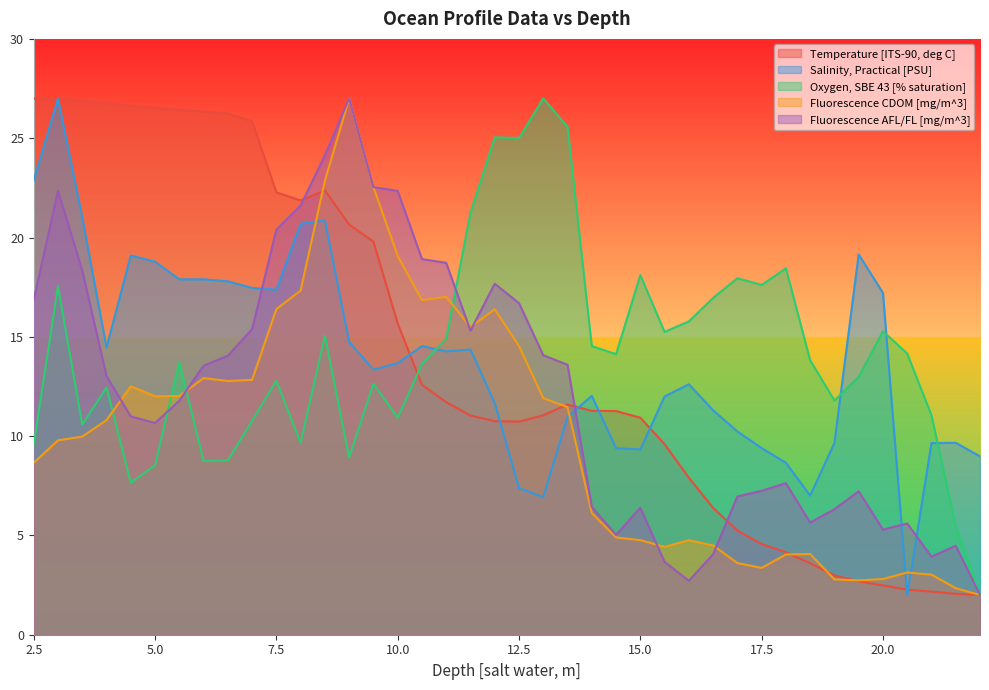

Reading left to right, extract all data points from this chart.

Temperature [ITS-90, deg C]: 2.5=27.0	3.0=27.0	3.5=26.9	4.0=26.7	4.5=26.6	5.0=26.5	5.5=26.4	6.0=26.3	6.5=26.2	7.0=25.9	7.5=22.3	8.0=21.9	8.5=22.4	9.0=20.7	9.5=19.8	10.0=15.7	10.5=12.6	11.0=11.7	11.5=11.0	12.0=10.8	12.5=10.7	13.0=11.0	13.5=11.6	14.0=11.3	14.5=11.3	15.0=10.9	15.5=9.6	16.0=7.9	16.5=6.4	17.0=5.2	17.5=4.6	18.0=4.2	18.5=3.6	19.0=3.0	19.5=2.7	20.0=2.5	20.5=2.3	21.0=2.2	21.5=2.1	22.0=2.0
Salinity, Practical [PSU]: 2.5=22.9	3.0=27.0	3.5=21.0	4.0=14.5	4.5=19.1	5.0=18.8	5.5=17.9	6.0=17.9	6.5=17.8	7.0=17.5	7.5=17.4	8.0=20.7	8.5=20.9	9.0=14.7	9.5=13.3	10.0=13.7	10.5=14.5	11.0=14.3	11.5=14.4	12.0=11.7	12.5=7.4	13.0=6.9	13.5=11.0	14.0=12.0	14.5=9.4	15.0=9.3	15.5=12.0	16.0=12.6	16.5=11.3	17.0=10.2	17.5=9.4	18.0=8.7	18.5=7.0	19.0=9.7	19.5=19.2	20.0=17.2	20.5=2.0	21.0=9.6	21.5=9.7	22.0=9.0
Oxygen, SBE 43 [% saturation]: 2.5=9.6	3.0=17.5	3.5=10.6	4.0=12.4	4.5=7.7	5.0=8.5	5.5=13.7	6.0=8.7	6.5=8.8	7.0=10.8	7.5=12.8	8.0=9.6	8.5=15.1	9.0=8.9	9.5=12.6	10.0=10.9	10.5=13.6	11.0=14.9	11.5=21.2	12.0=25.0	12.5=25.0	13.0=27.0	13.5=25.6	14.0=14.5	14.5=14.1	15.0=18.1	15.5=15.2	16.0=15.8	16.5=17.0	17.0=18.0	17.5=17.6	18.0=18.4	18.5=13.8	19.0=11.8	19.5=13.0	20.0=15.3	20.5=14.2	21.0=11.0	21.5=5.5	22.0=2.0
Fluorescence CDOM [mg/m^3]: 2.5=8.7	3.0=9.8	3.5=10.0	4.0=10.8	4.5=12.5	5.0=12.0	5.5=12.0	6.0=12.9	6.5=12.8	7.0=12.8	7.5=16.4	8.0=17.3	8.5=22.9	9.0=27.0	9.5=22.5	10.0=19.1	10.5=16.8	11.0=17.0	11.5=15.5	12.0=16.4	12.5=14.5	13.0=11.9	13.5=11.5	14.0=6.1	14.5=4.9	15.0=4.8	15.5=4.4	16.0=4.8	16.5=4.5	17.0=3.6	17.5=3.4	18.0=4.0	18.5=4.1	19.0=2.8	19.5=2.7	20.0=2.8	20.5=3.1	21.0=3.0	21.5=2.3	22.0=2.0
Fluorescence AFL/FL [mg/m^3]: 2.5=16.9	3.0=22.3	3.5=18.3	4.0=13.0	4.5=11.0	5.0=10.7	5.5=11.8	6.0=13.5	6.5=14.0	7.0=15.4	7.5=20.4	8.0=21.6	8.5=24.1	9.0=27.0	9.5=22.5	10.0=22.3	10.5=18.9	11.0=18.7	11.5=15.3	12.0=17.7	12.5=16.7	13.0=14.1	13.5=13.6	14.0=6.4	14.5=5.0	15.0=6.4	15.5=3.7	16.0=2.7	16.5=4.1	17.0=7.0	17.5=7.2	18.0=7.6	18.5=5.6	19.0=6.3	19.5=7.2	20.0=5.3	20.5=5.6	21.0=3.9	21.5=4.5	22.0=2.0